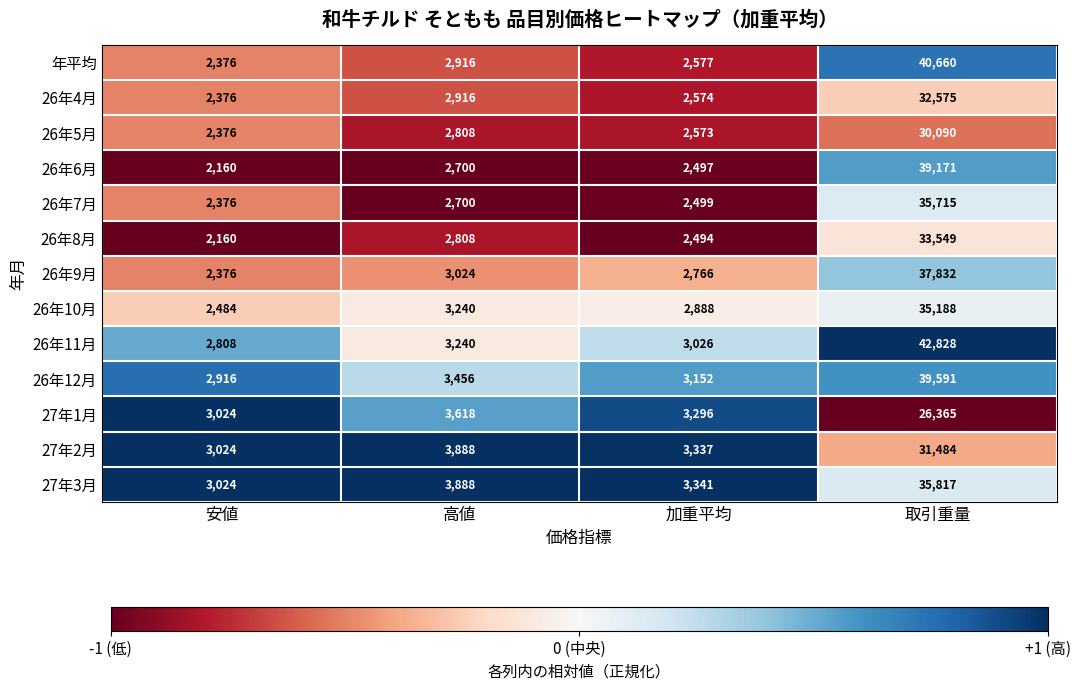

What is the minimum value shown in the chart?

2160